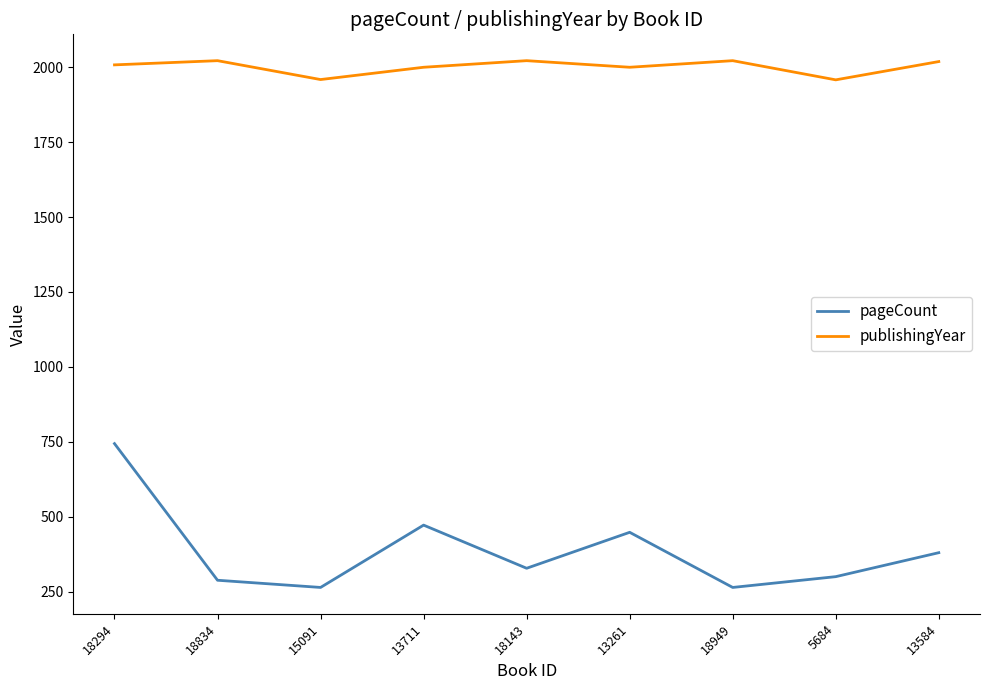

Rank the series at 18294 from lowest to highest value.

pageCount, publishingYear